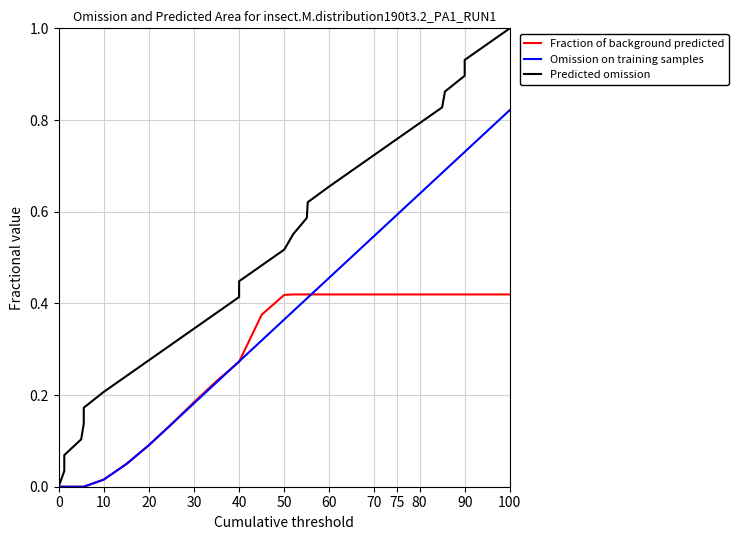

Does the chart display data point markers on the line(s)?

No